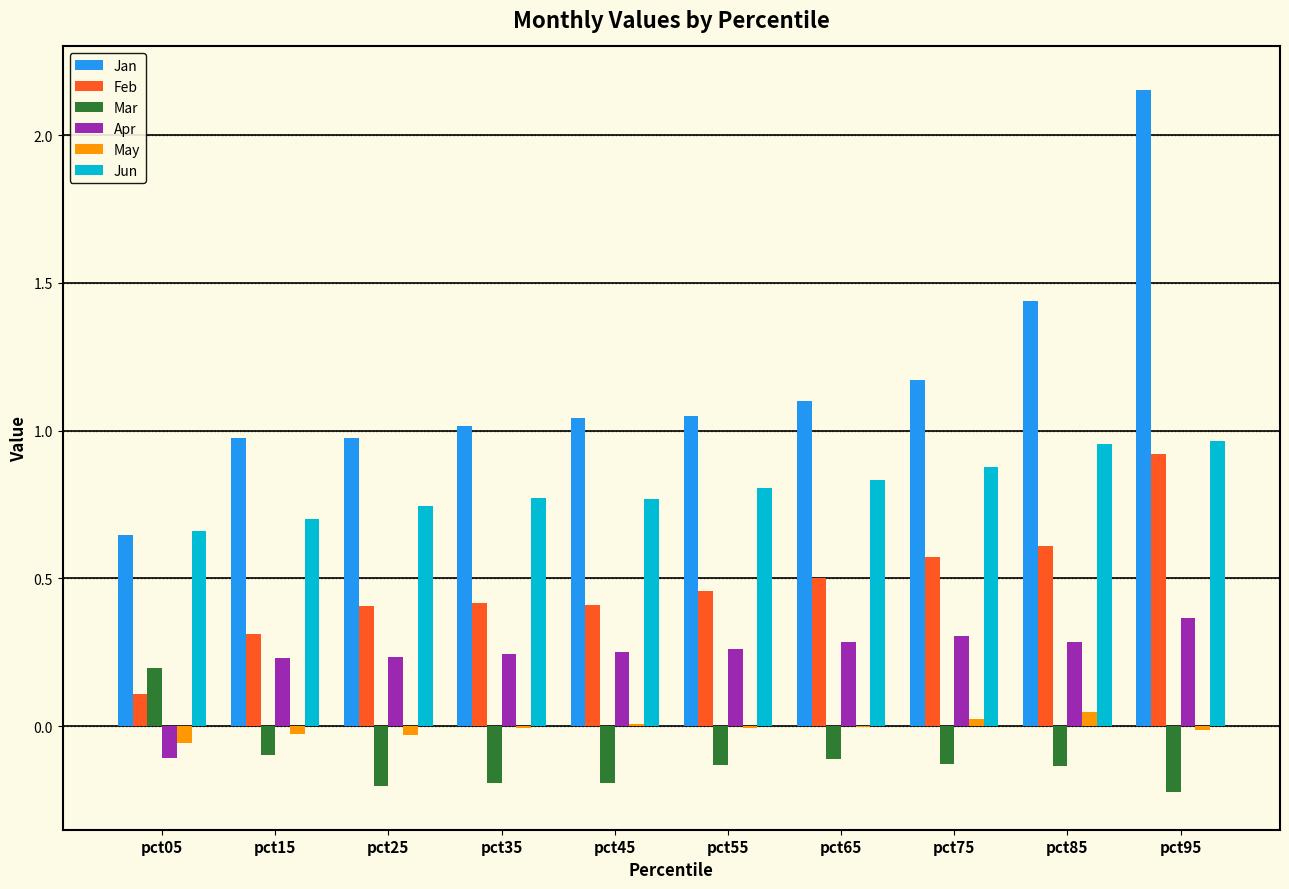

At which label does Feb reach its peak?

pct95